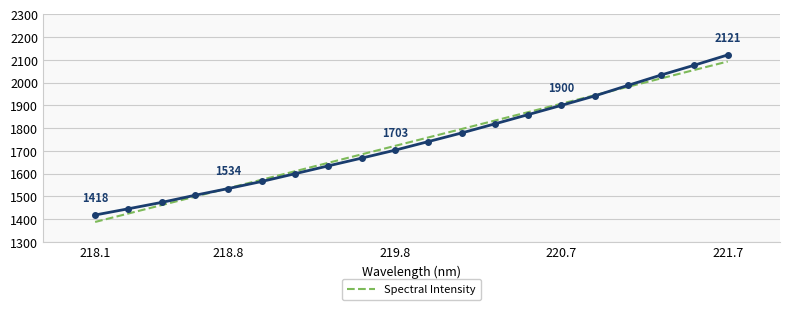

How many series are shown in this chart?

1